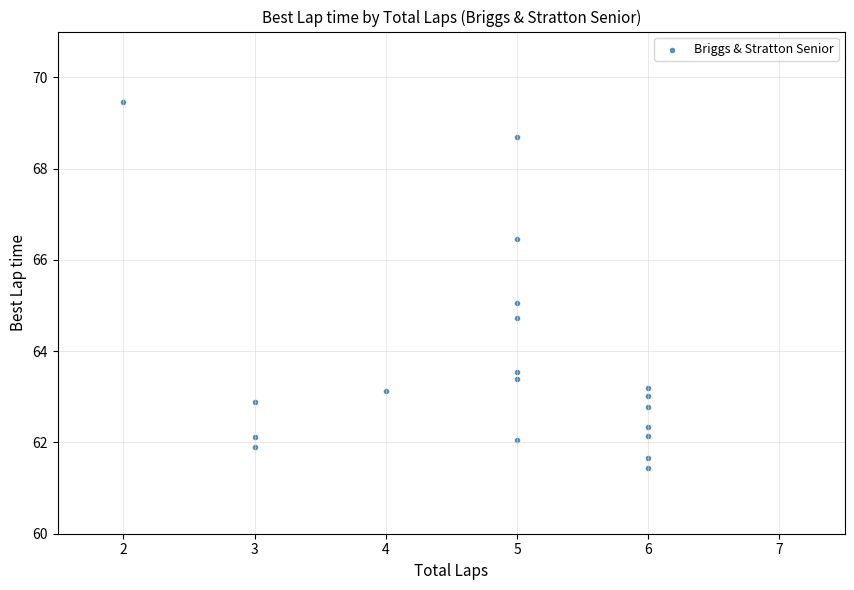

What is the range of X values (max minus min)?

4.0